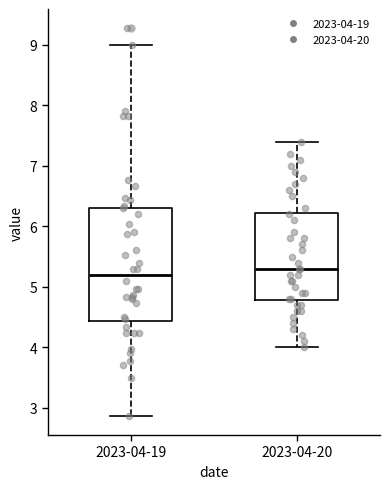

Which box is the tallest, from its lower edge to its upper edge?

2023-04-19